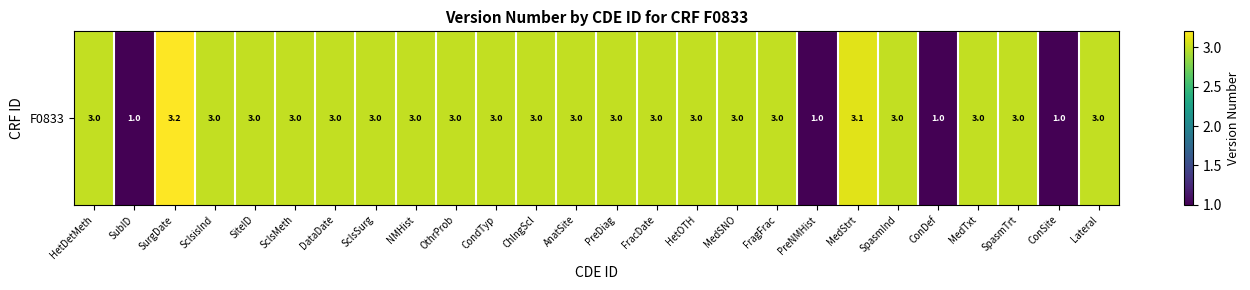

Which label corresponds to the largest value in the chart?

SurgDate